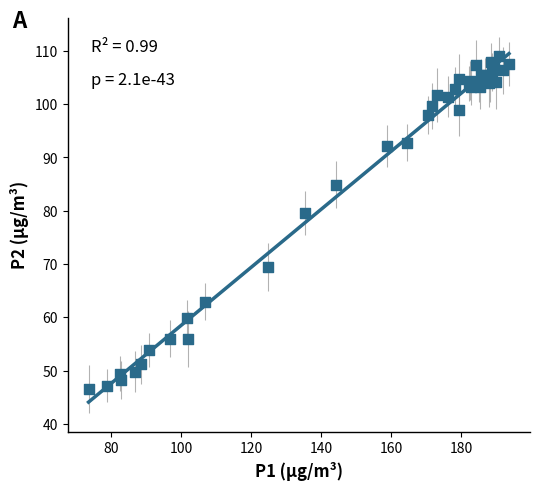

What Y value in the scatter plot is closest to 77?

79.6